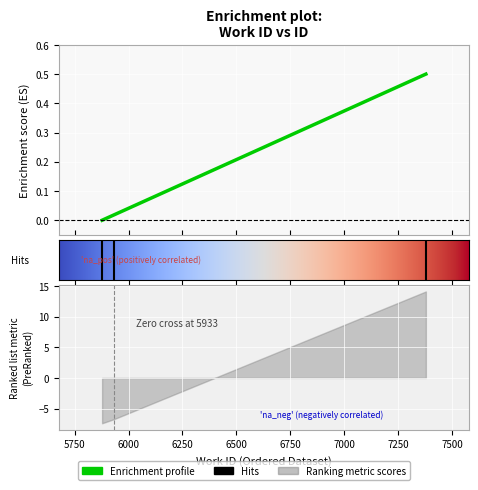

Which label corresponds to the smallest value in the chart?

5877